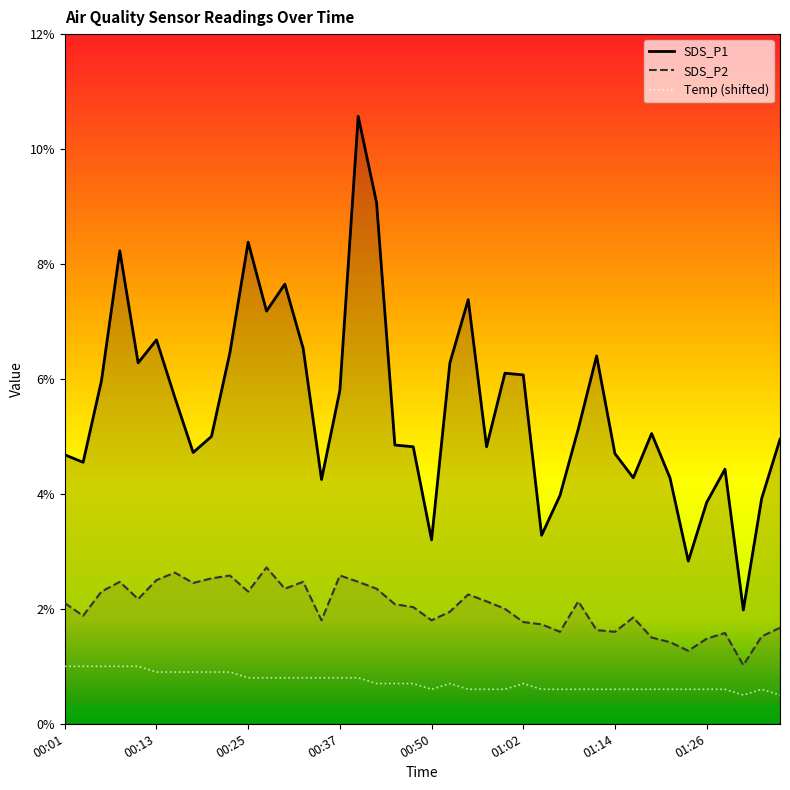

Reading left to right, list all the values displayed in this chart.

SDS_P1: 00:01=4.7	00:03=4.5	00:06=6.0	00:08=8.2	00:11=6.3	00:13=6.7	00:15=5.7	00:18=4.7	00:20=5.0	00:23=6.5	00:25=8.4	00:28=7.2	00:30=7.7	00:33=6.5	00:35=4.2	00:37=5.8	00:40=10.6	00:42=9.1	00:45=4.8	00:47=4.8	00:50=3.2	00:52=6.3	00:54=7.4	00:57=4.8	00:59=6.1	01:02=6.1	01:04=3.3	01:07=4.0	01:09=5.1	01:12=6.4	01:14=4.7	01:17=4.3	01:19=5.0	01:22=4.3	01:24=2.8	01:26=3.9	01:29=4.4	01:31=2.0	01:34=3.9	01:36=5.0
SDS_P2: 00:01=2.1	00:03=1.9	00:06=2.3	00:08=2.5	00:11=2.2	00:13=2.5	00:15=2.6	00:18=2.5	00:20=2.5	00:23=2.6	00:25=2.3	00:28=2.7	00:30=2.4	00:33=2.5	00:35=1.8	00:37=2.6	00:40=2.5	00:42=2.4	00:45=2.1	00:47=2.0	00:50=1.8	00:52=1.9	00:54=2.2	00:57=2.1	00:59=2.0	01:02=1.8	01:04=1.7	01:07=1.6	01:09=2.1	01:12=1.6	01:14=1.6	01:17=1.9	01:19=1.5	01:22=1.4	01:24=1.3	01:26=1.5	01:29=1.6	01:31=1.0	01:34=1.5	01:36=1.7
Temp: 00:01=1.0	00:03=1.0	00:06=1.0	00:08=1.0	00:11=1.0	00:13=0.9	00:15=0.9	00:18=0.9	00:20=0.9	00:23=0.9	00:25=0.8	00:28=0.8	00:30=0.8	00:33=0.8	00:35=0.8	00:37=0.8	00:40=0.8	00:42=0.7	00:45=0.7	00:47=0.7	00:50=0.6	00:52=0.7	00:54=0.6	00:57=0.6	00:59=0.6	01:02=0.7	01:04=0.6	01:07=0.6	01:09=0.6	01:12=0.6	01:14=0.6	01:17=0.6	01:19=0.6	01:22=0.6	01:24=0.6	01:26=0.6	01:29=0.6	01:31=0.5	01:34=0.6	01:36=0.5